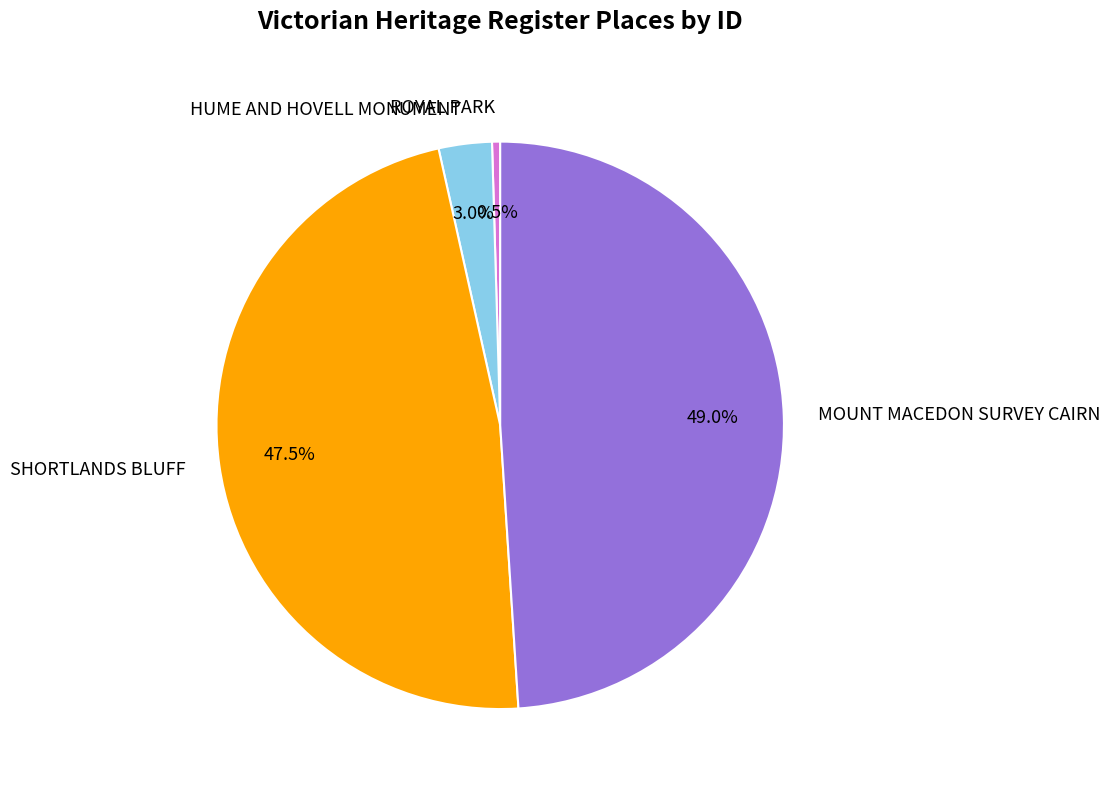

Which category has the smallest portion of the pie?

ROYAL PARK